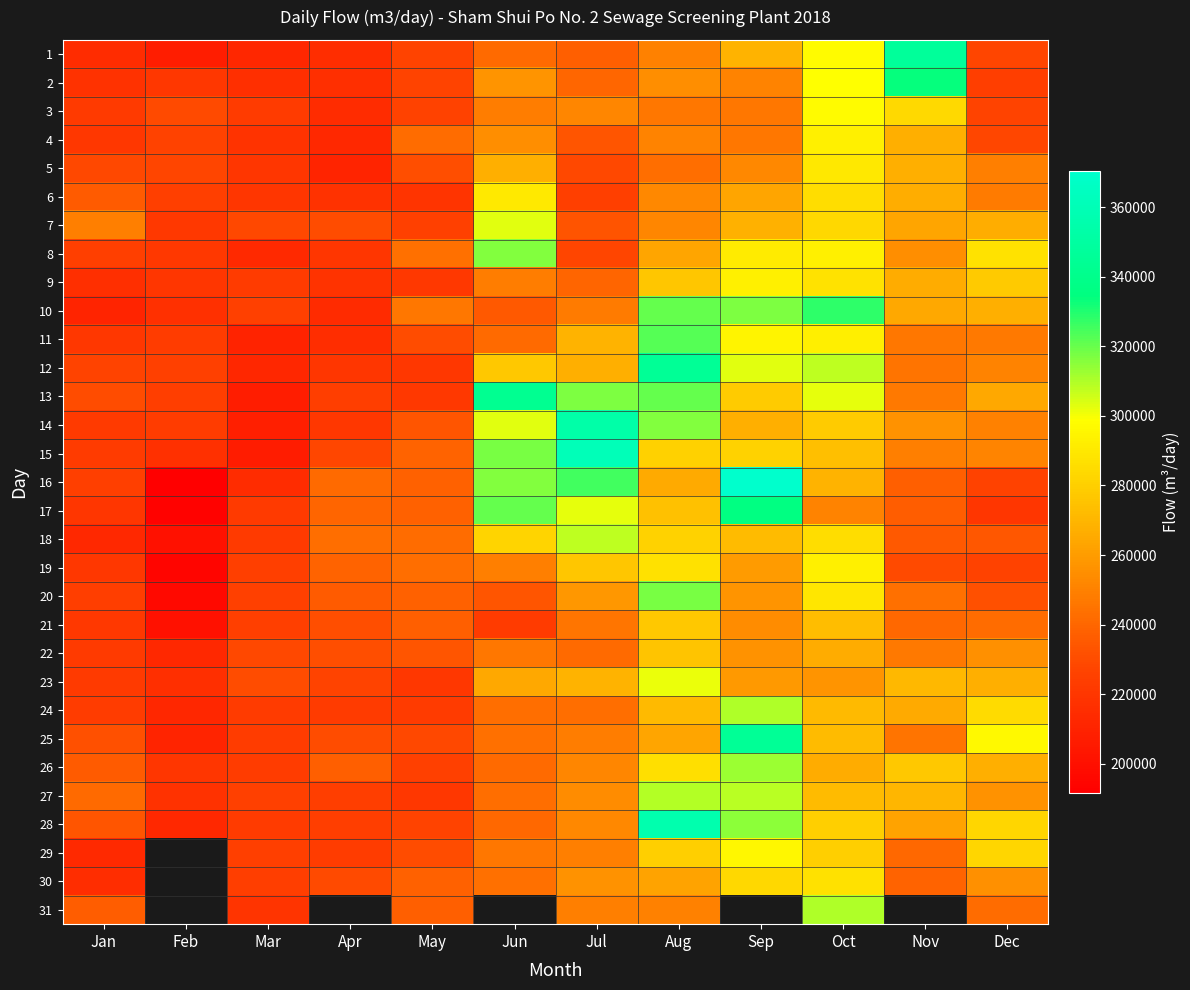

How many data points in 2 are above 240288?

5